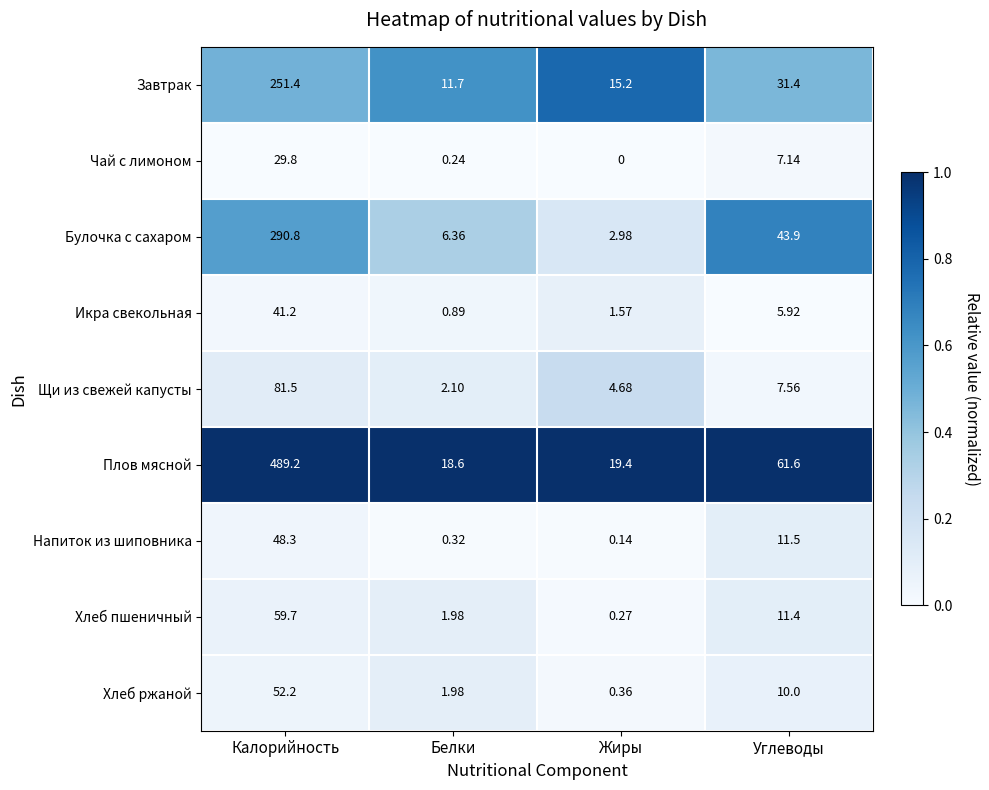

At which category does the chart reach its minimum across all series?

Жиры